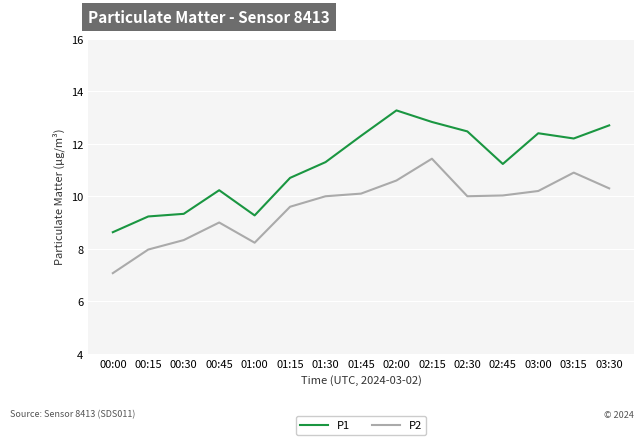

At which category is the sum across all series the highest?

02:15